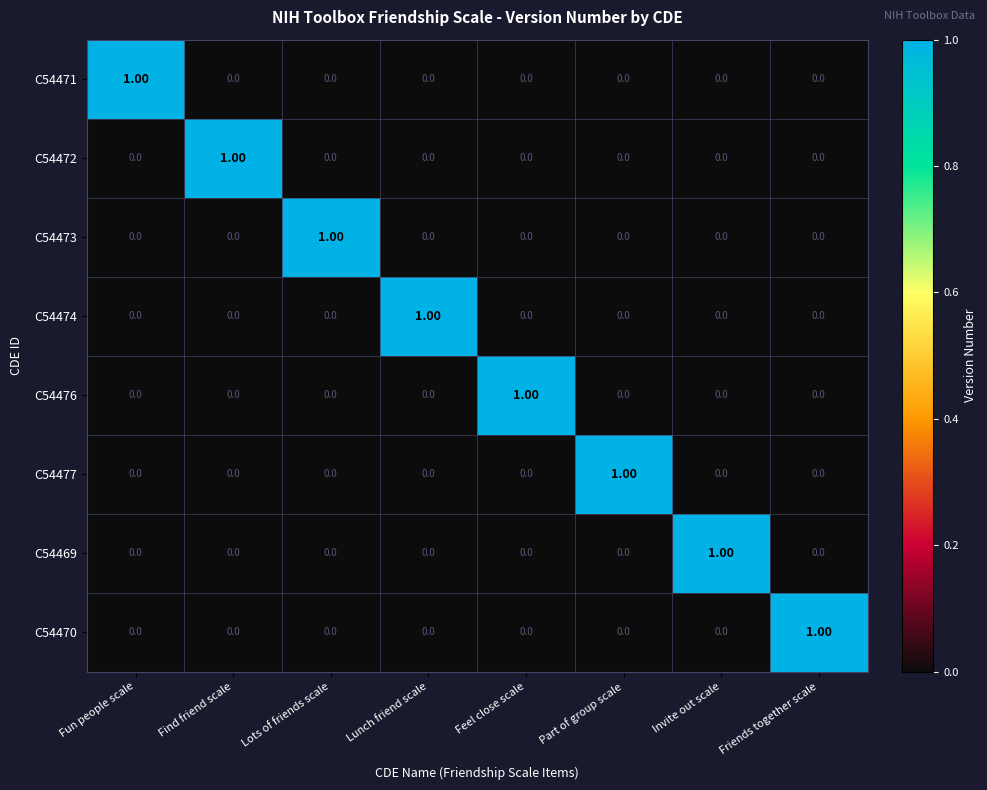

At which label does C54474 reach its peak?

Lunch friend scale